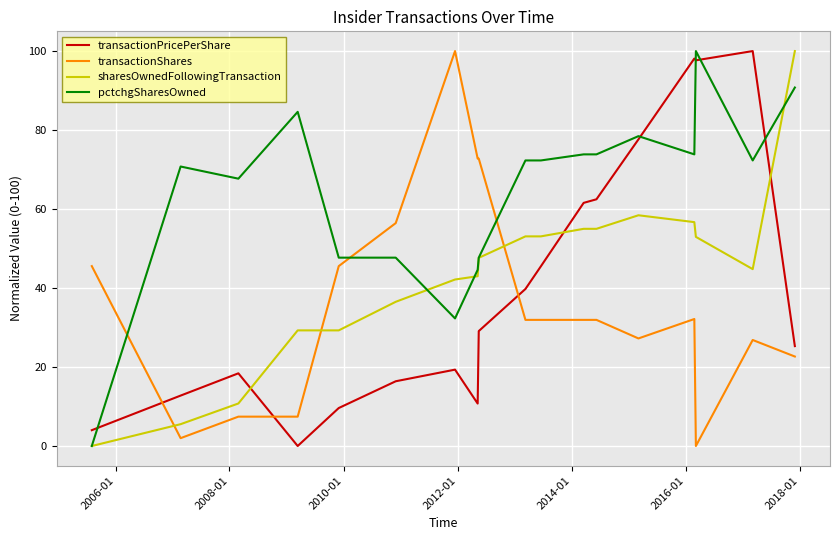

Which series has the largest total across all categories?

pctchgSharesOwned